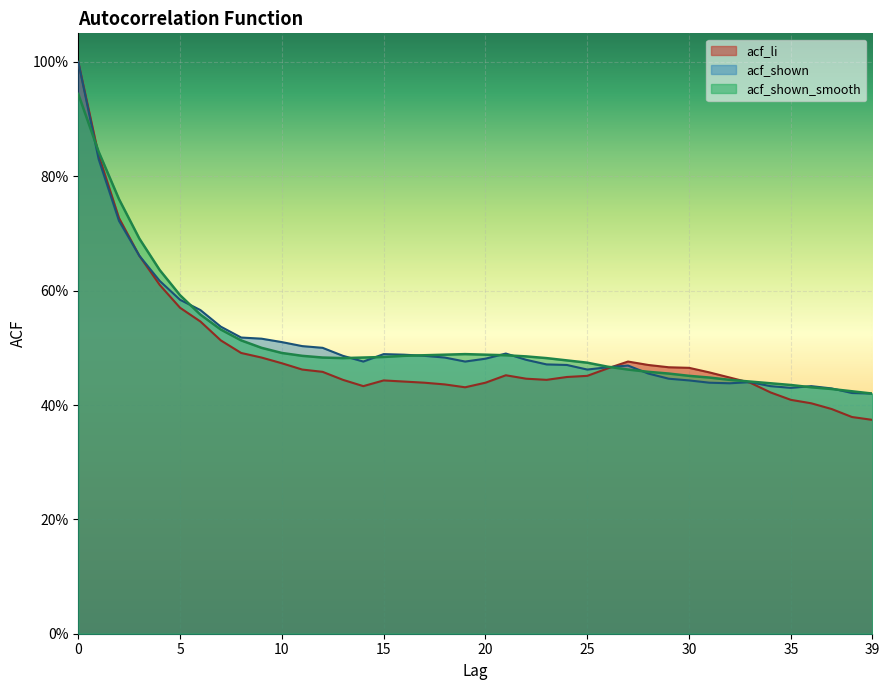

Which category has the lowest value in the acf_shown_smooth series?

39